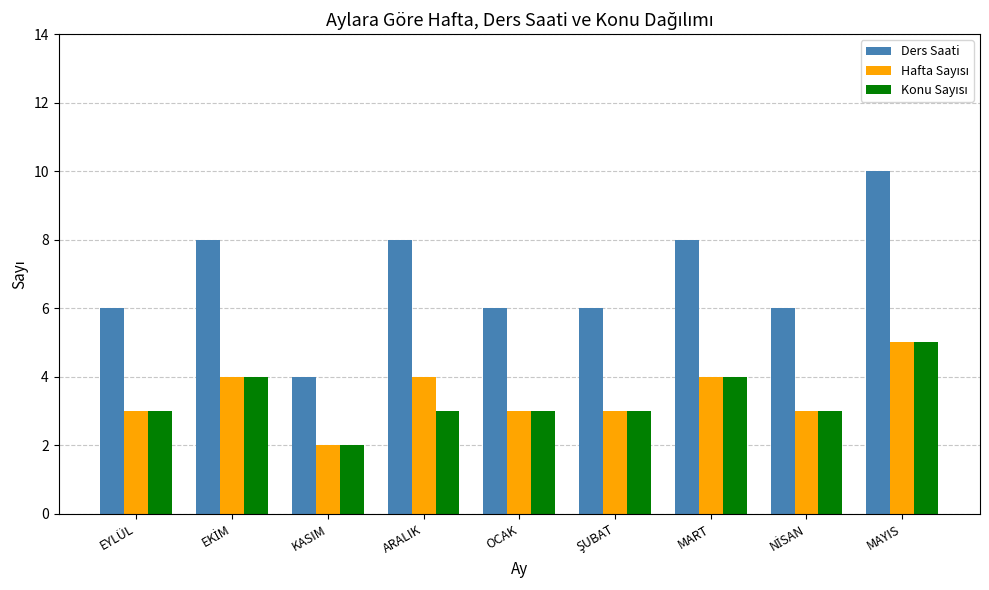

At which category is the sum across all series the highest?

MAYIS